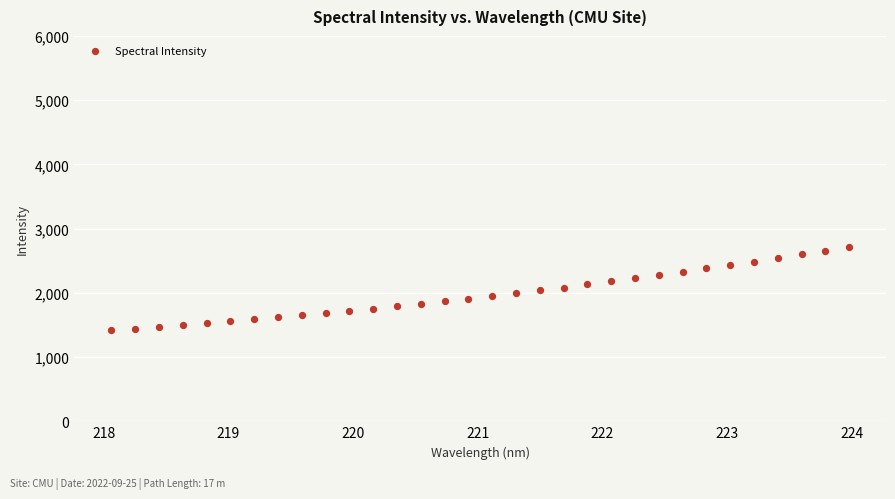

What is the range of Y values (max minus min)?

1303.3